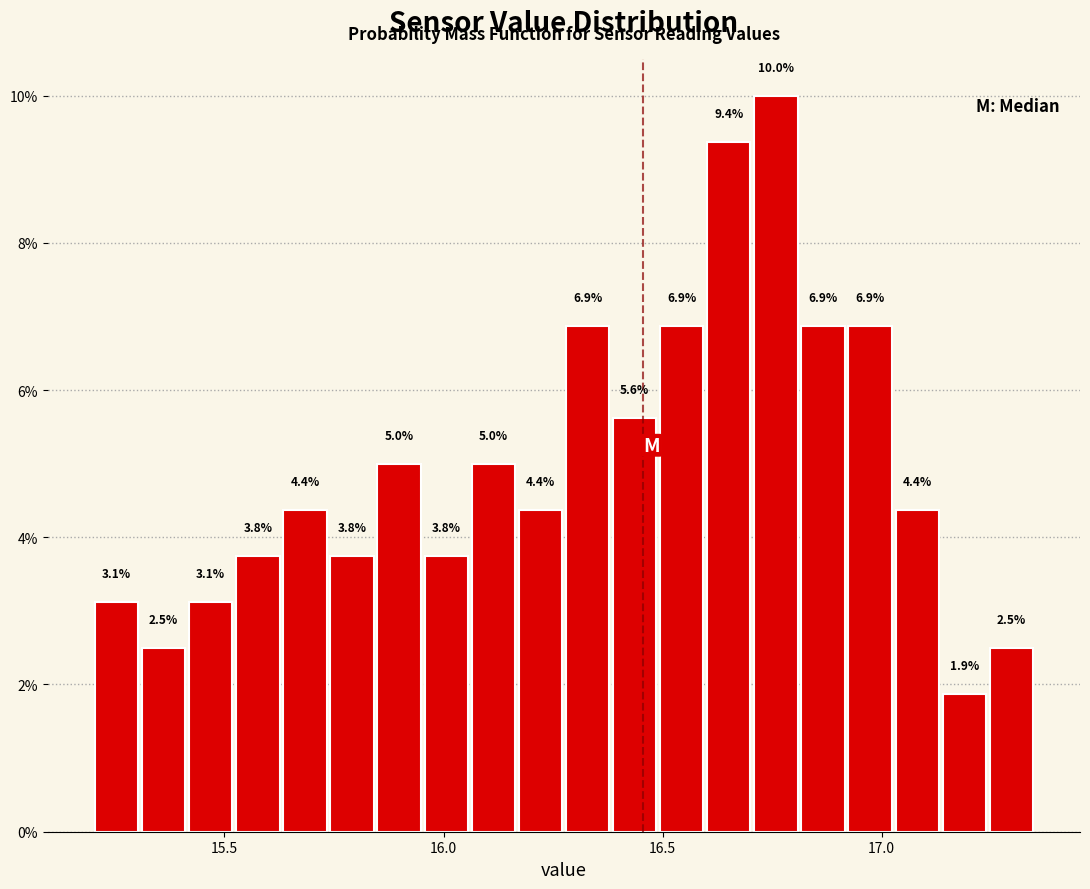

Read against the x-axis, roughly where is the centre of the tallest bar?

16.75